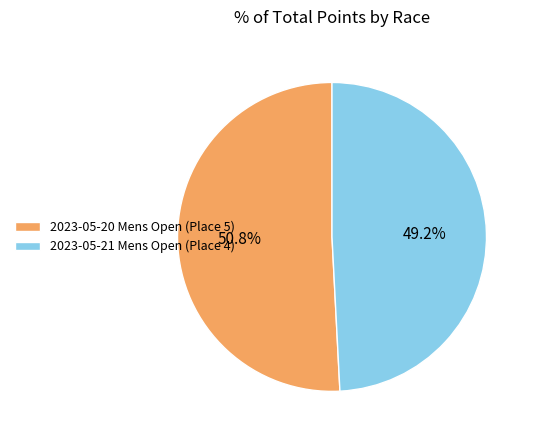

Which category has the biggest portion of the pie?

2023-05-20 Mens Open (Place 5)